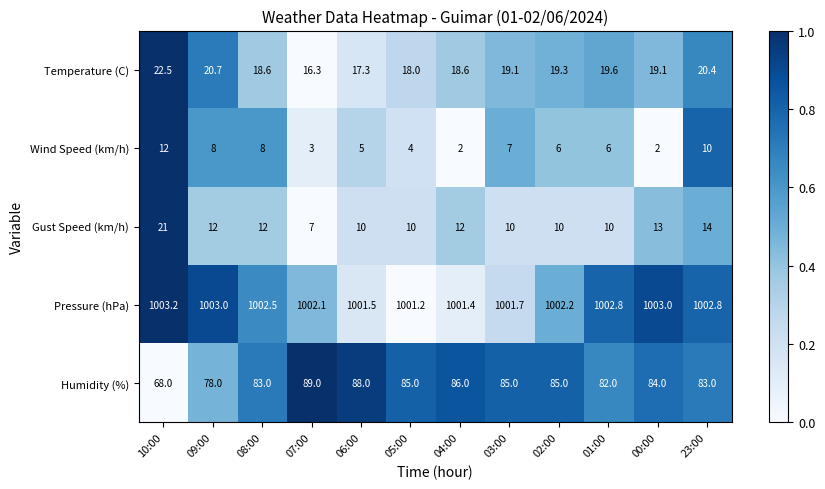

Rank the series at 07:00 from lowest to highest value.

Wind Speed (km/h), Gust Speed (km/h), Temperature (C), Humidity (%), Pressure (hPa)